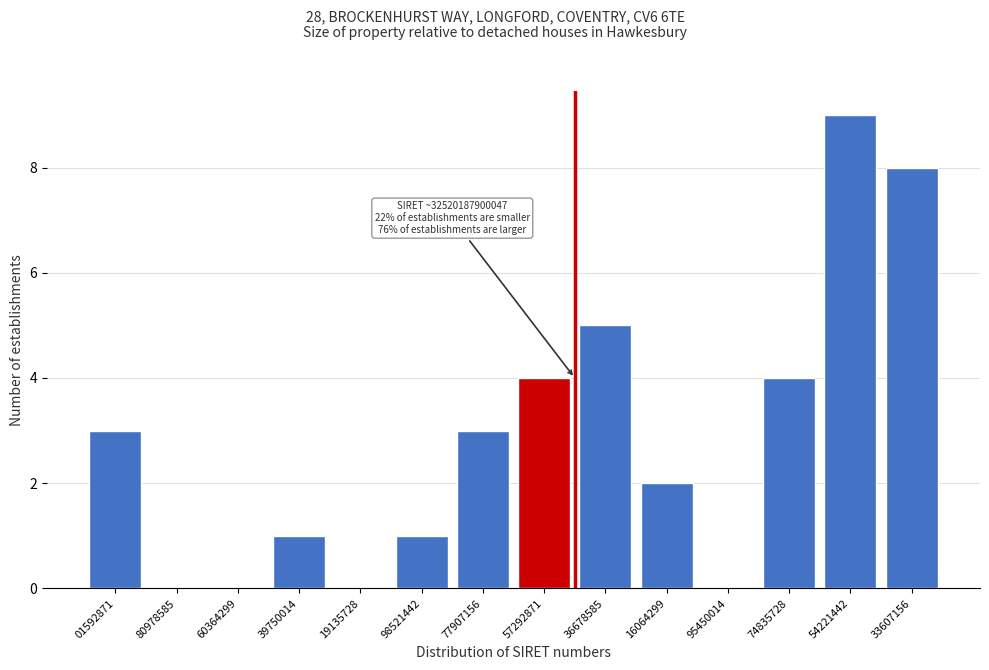

Reading right to left, what are all the values shown in this chart?

33607156=8	54221442=9	74835728=4	95450014=0	16064299=2	36678585=5	57292871=4	77907156=3	98521442=1	19135728=0	39750014=1	60364299=0	80978585=0	01592871=3